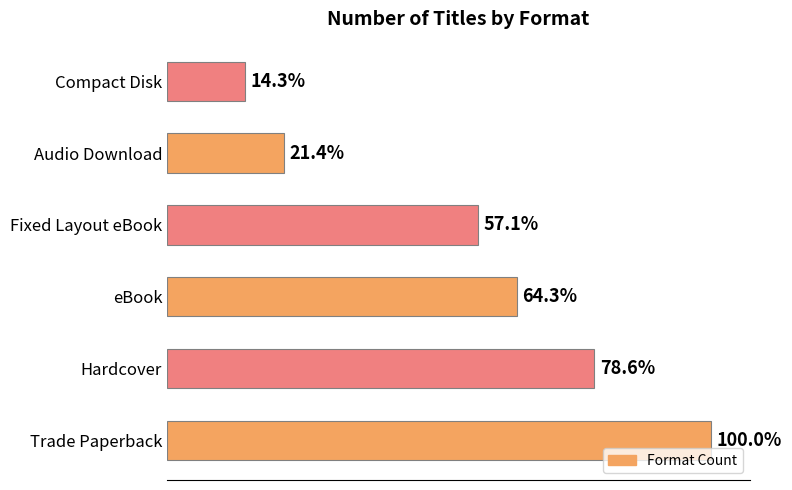

Does the chart contain any negative values?

No